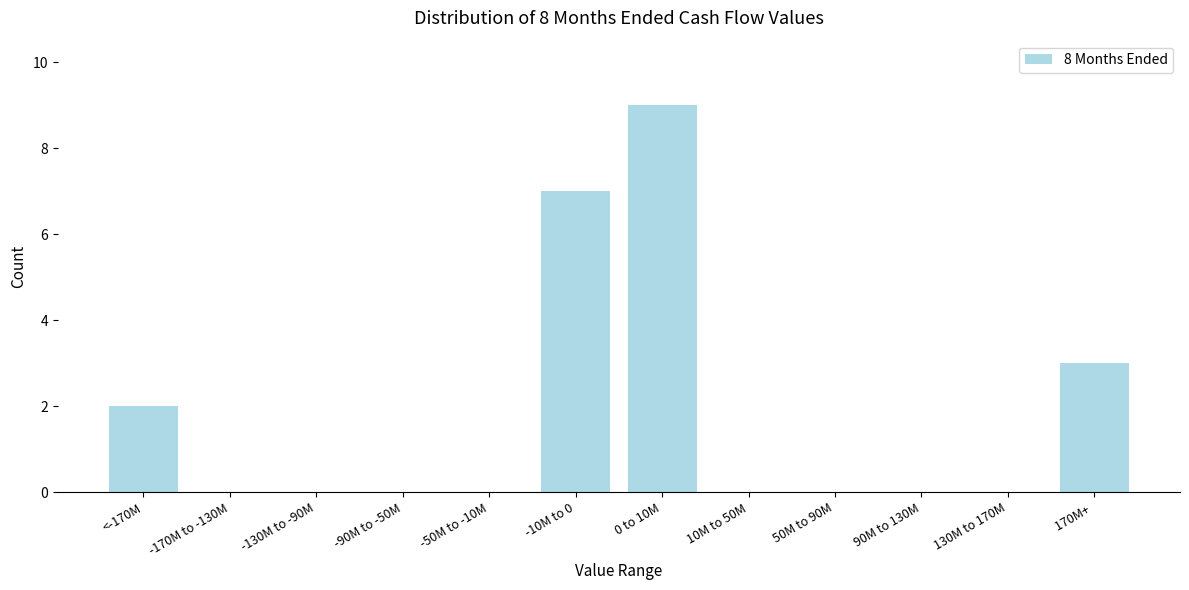

Reading right to left, transcribe all the data shown in this chart.

170M+ =3	130M to 170M=0	90M to 130M=0	50M to 90M=0	10M to 50M=0	0 to 10M=9	-10M to 0=7	-50M to -10M=0	-90M to -50M=0	-130M to -90M=0	-170M to -130M=0	<-170M=2